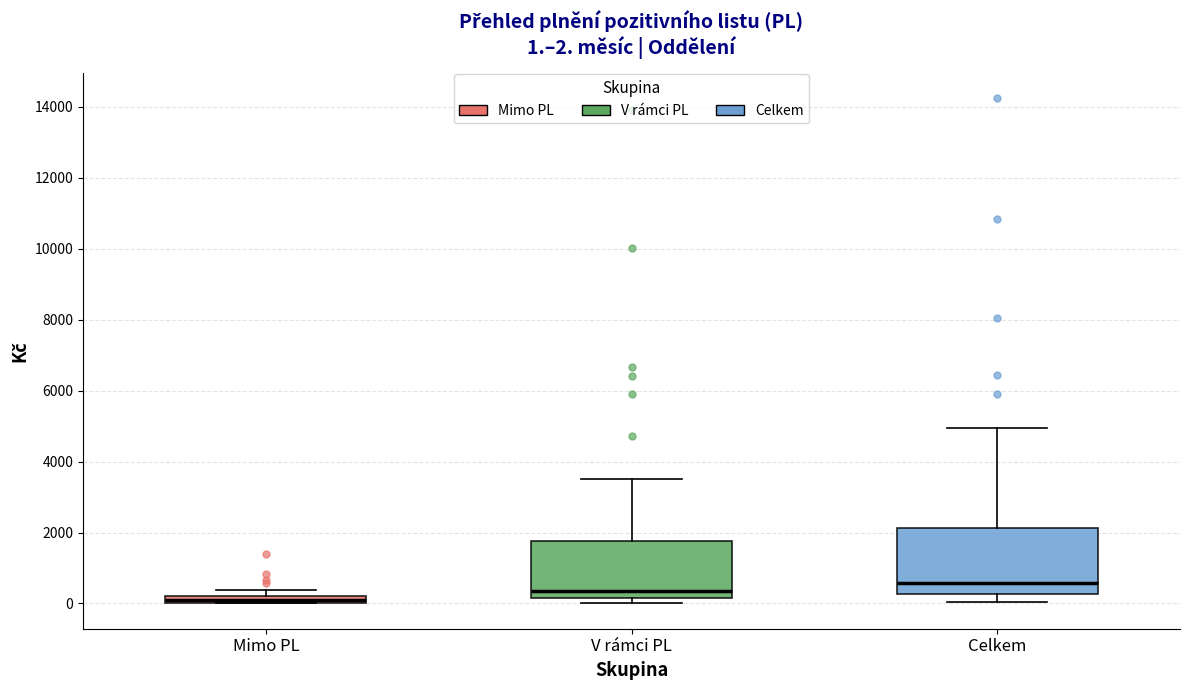

Which box's median line is the lowest?

Mimo PL